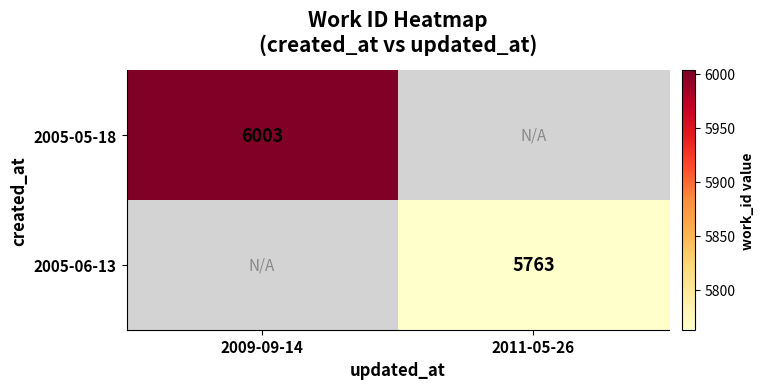

The value of 2005-05-18 at 2009-09-14 is 9853. True or false?

False